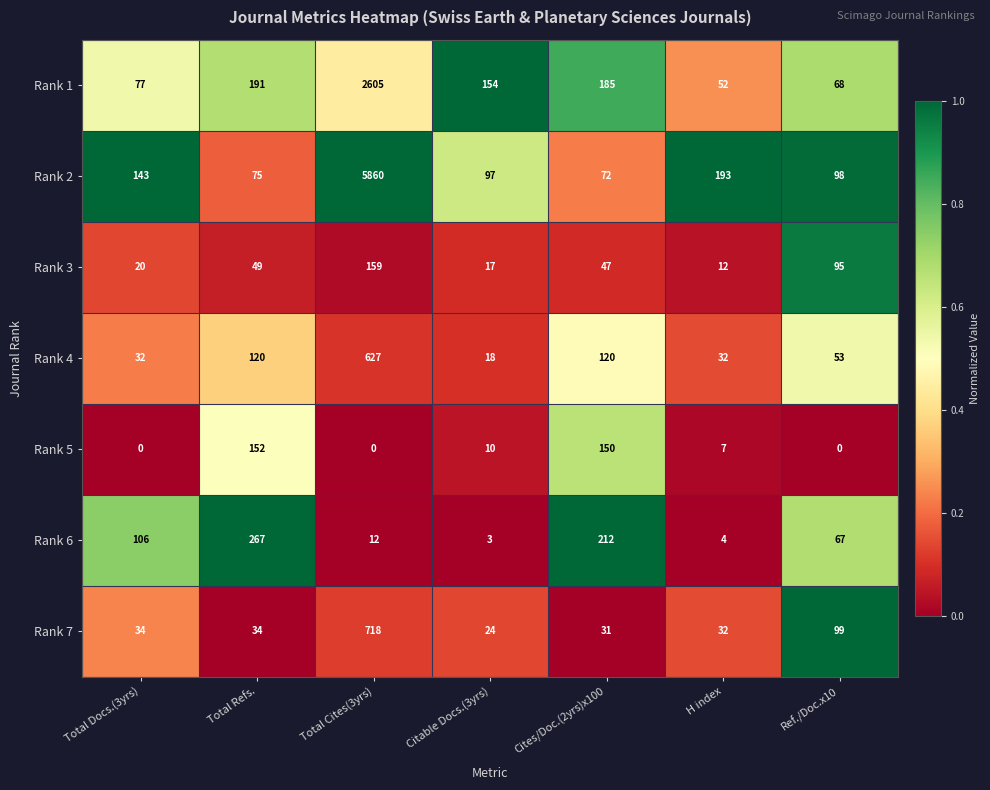

True or false: Rank 2 has a value of 79 at Total Docs.(3yrs).

False